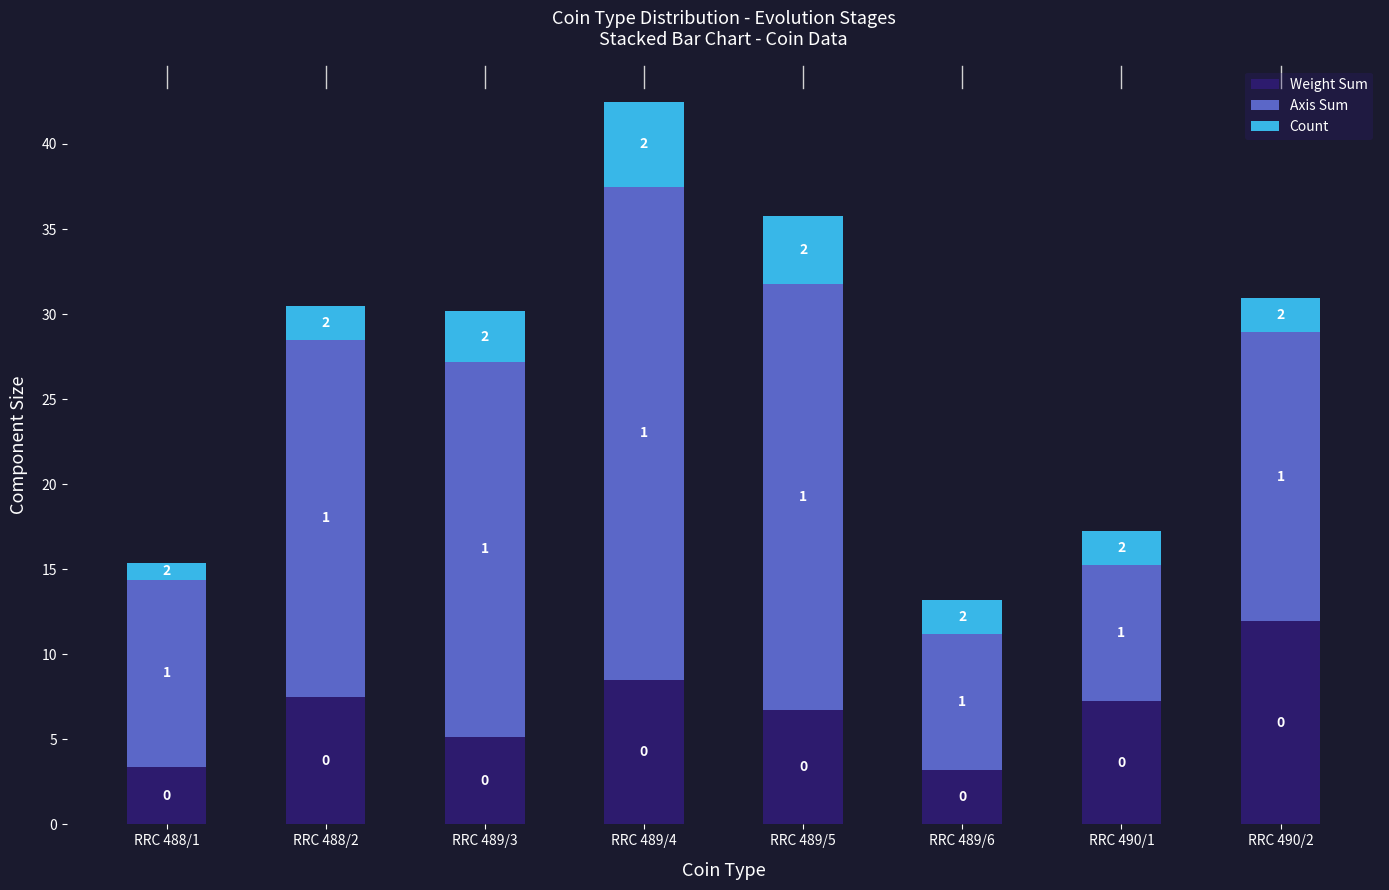

At which category is the sum across all series the highest?

RRC 489/4